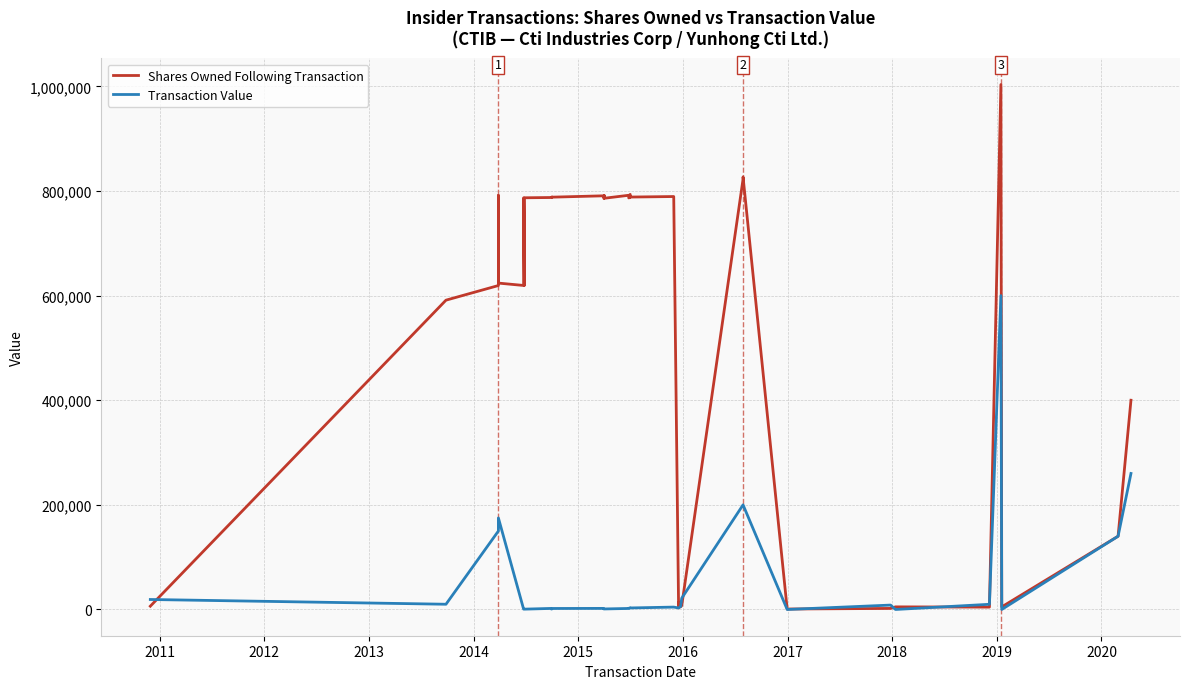

What is the greatest value displayed?

1003439